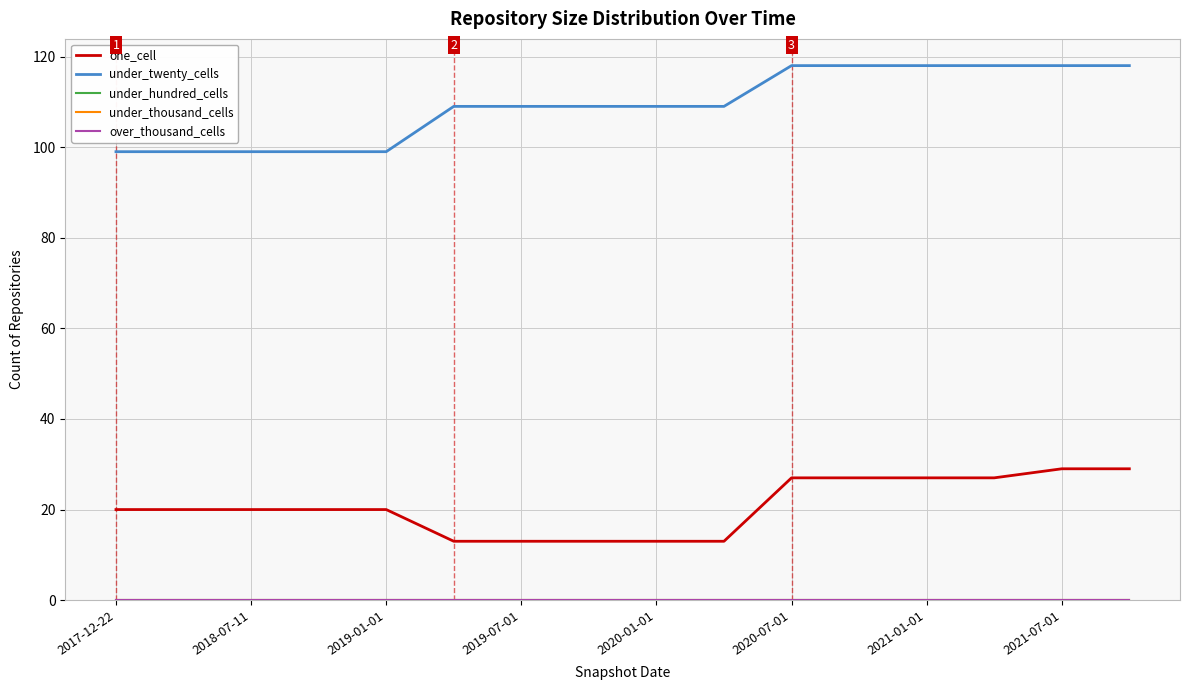

True or false: under_twenty_cells has more than 1 interior local peaks.

False